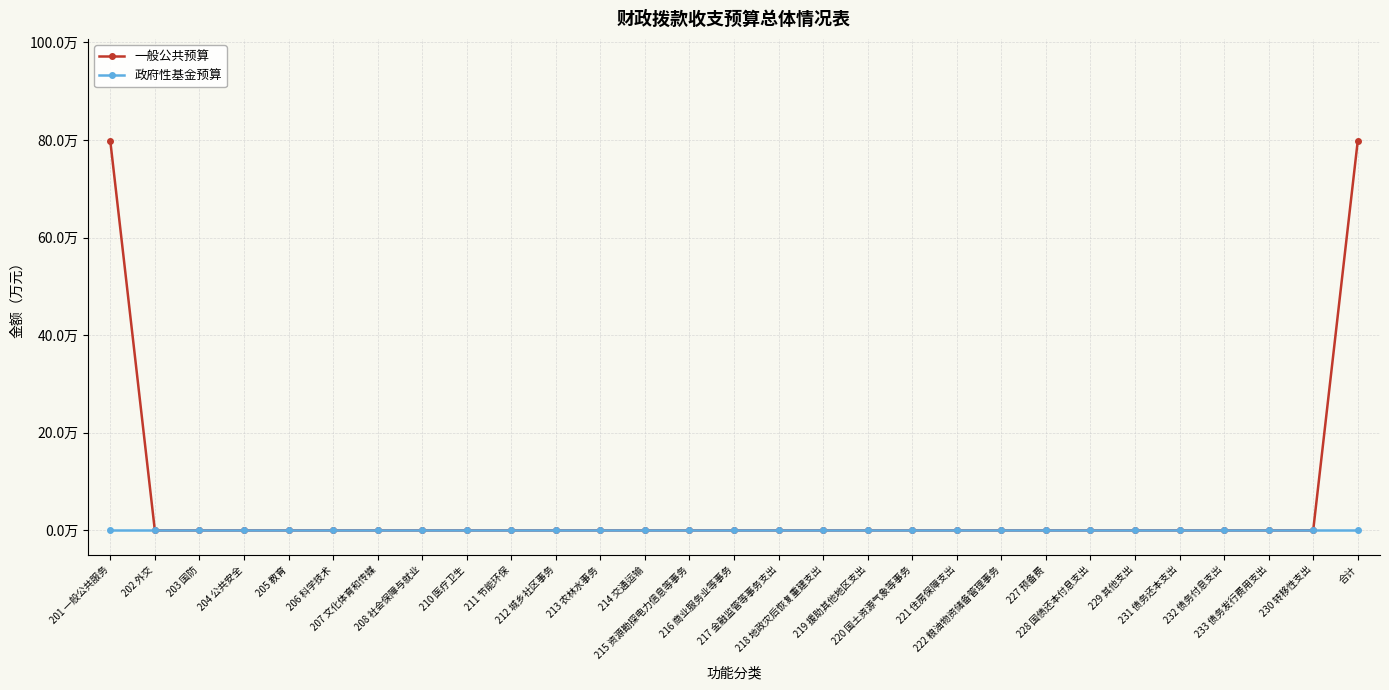

True or false: 一般公共预算 and 政府性基金预算 cross at least once.

False